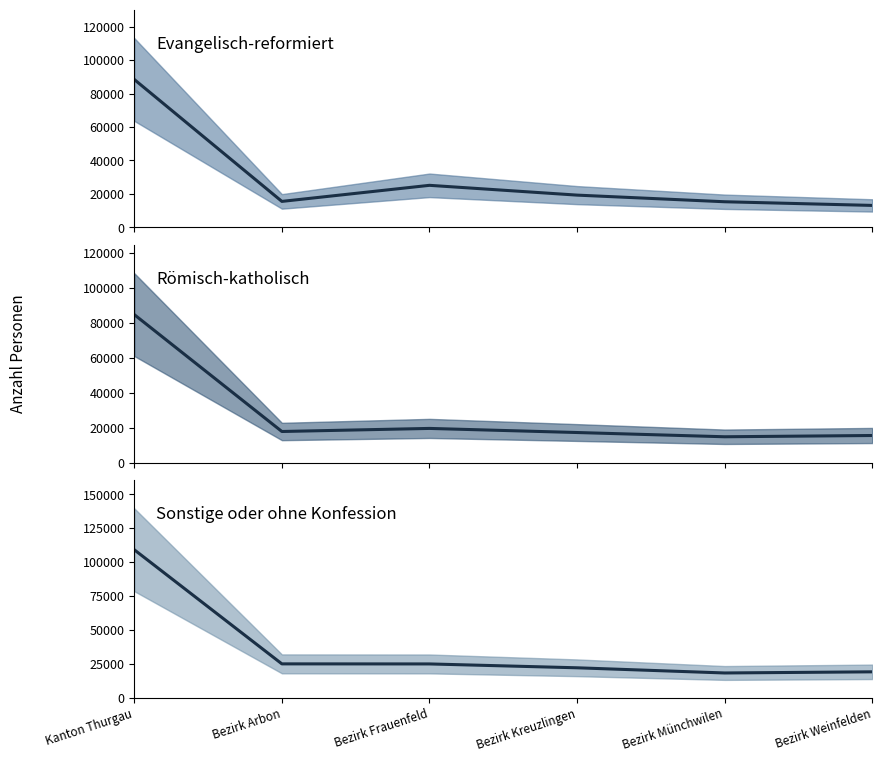

Which series has the largest range (max minus min)?

Sonstige oder ohne Konfession